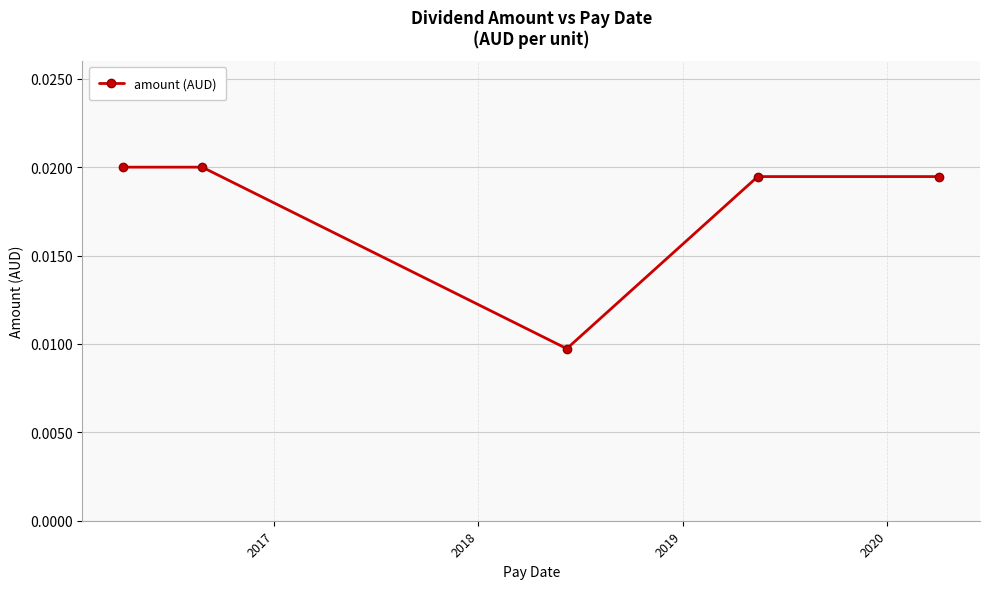

Count the values in the range 0 to 1.

5